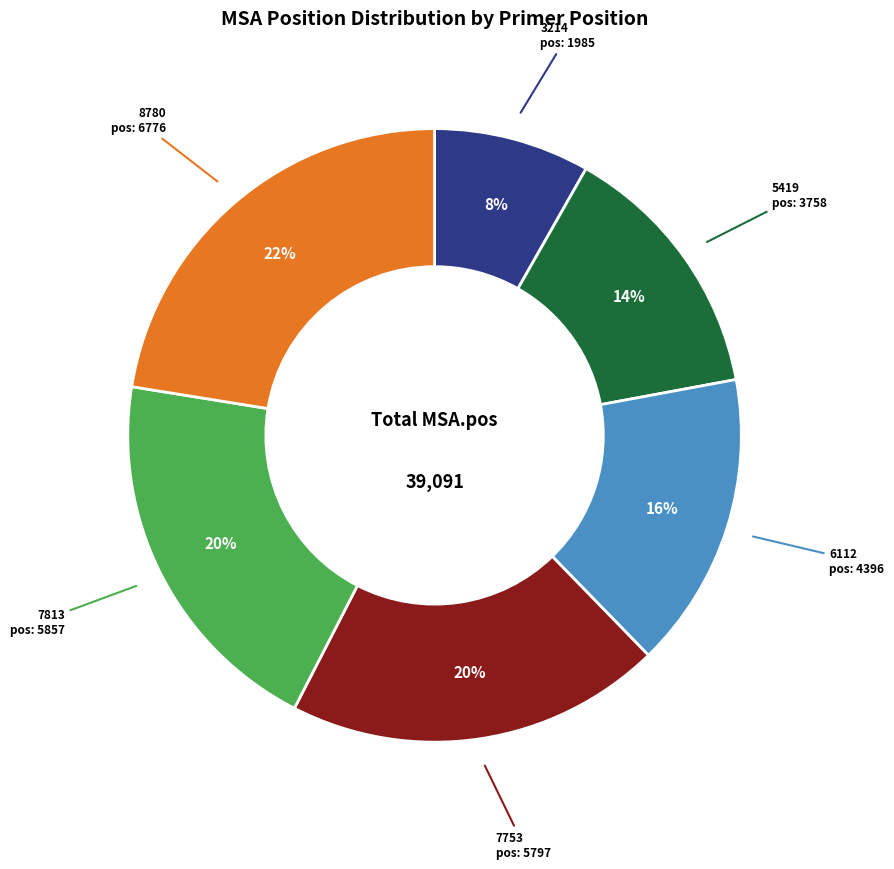

Does any single category account for the majority?

No